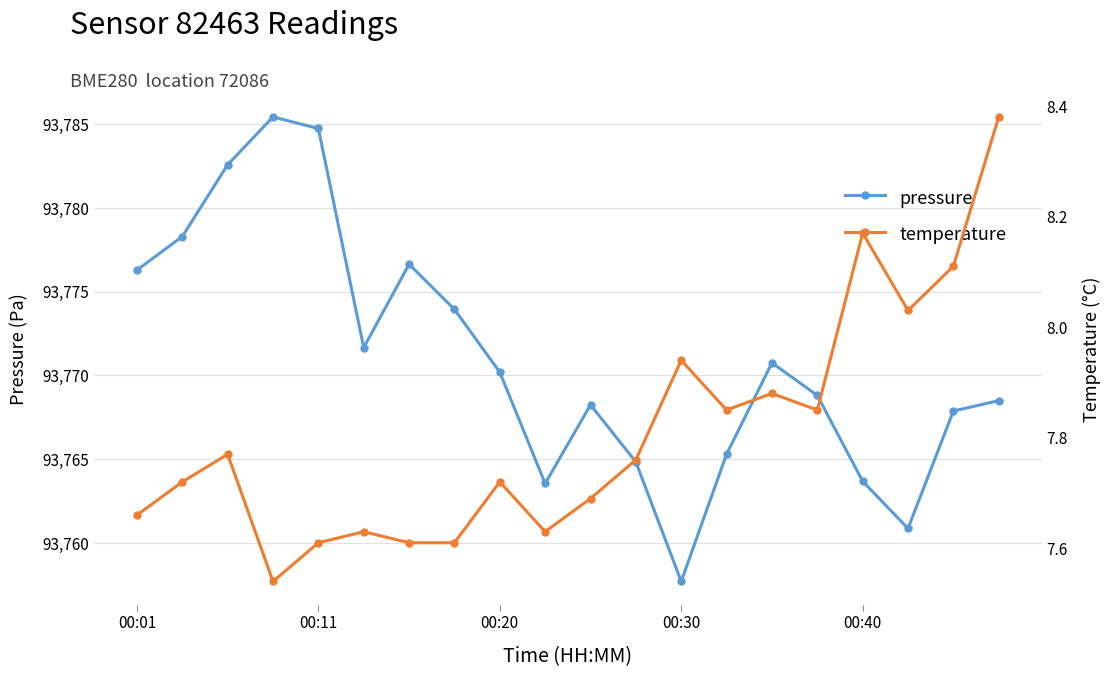

What is the label of the 11th point from the right?

9